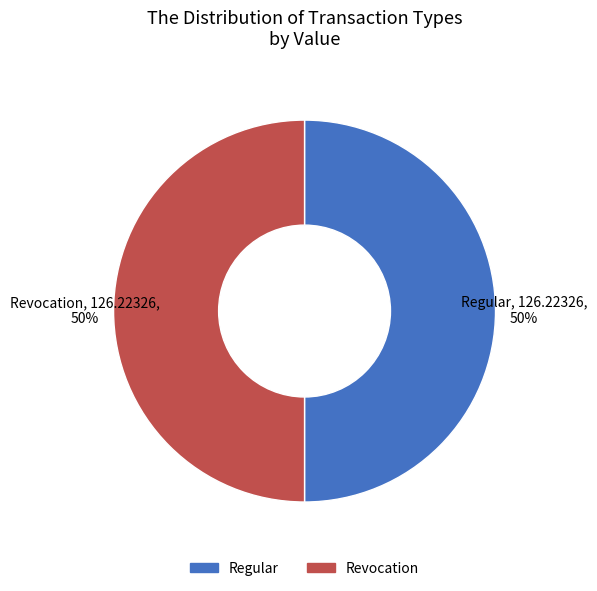

To the nearest percent, what is the average slice percentage?

50%